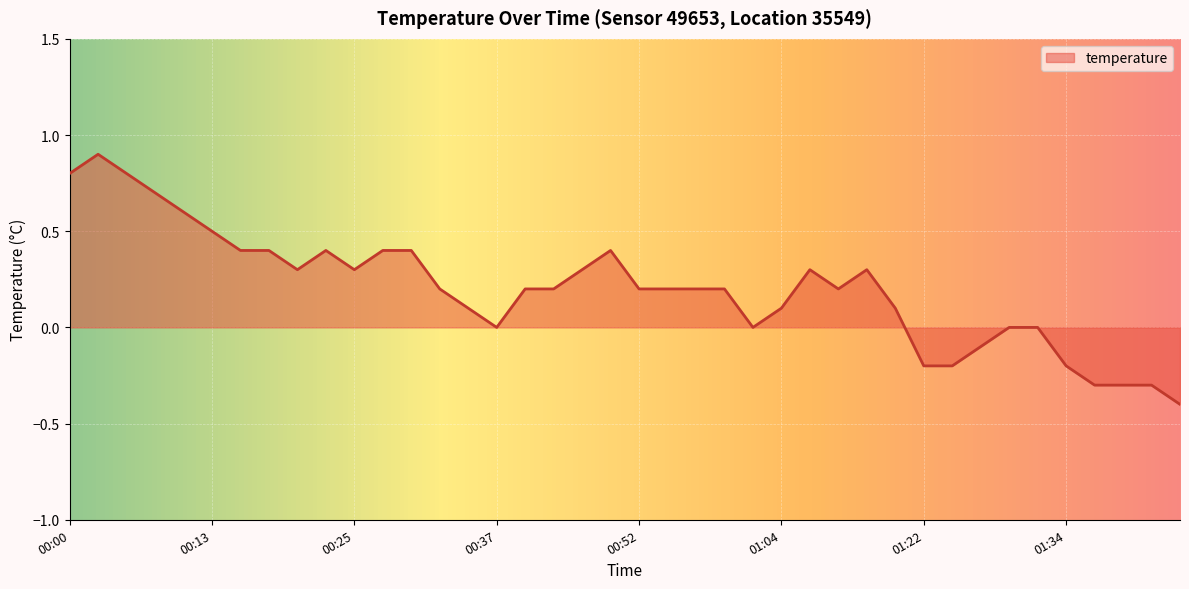

What is the difference between the maximum and minimum values?

1.3